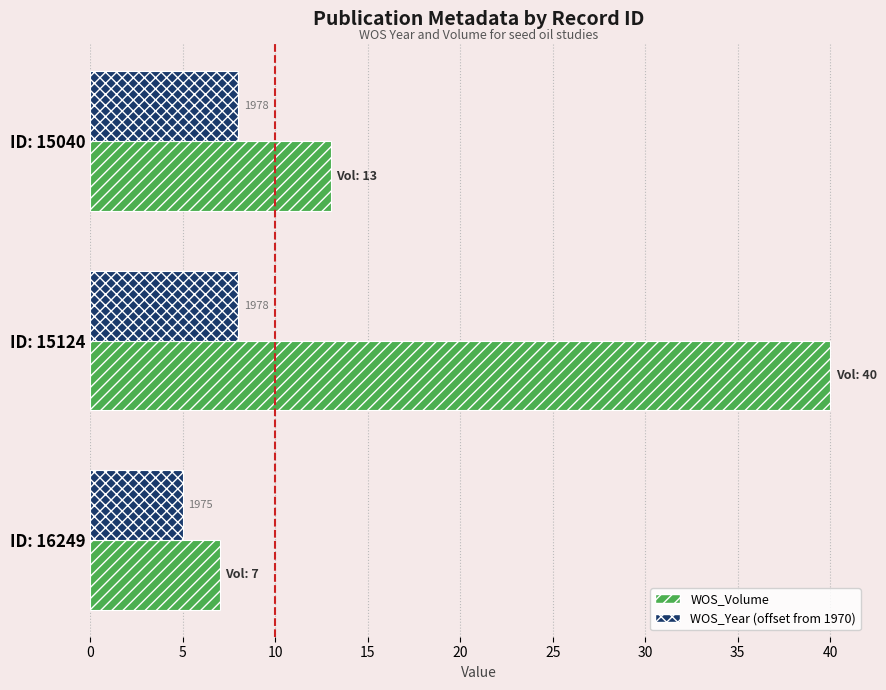

What are all the series names shown in the legend?

WOS_Volume, WOS_Year (offset from 1970)